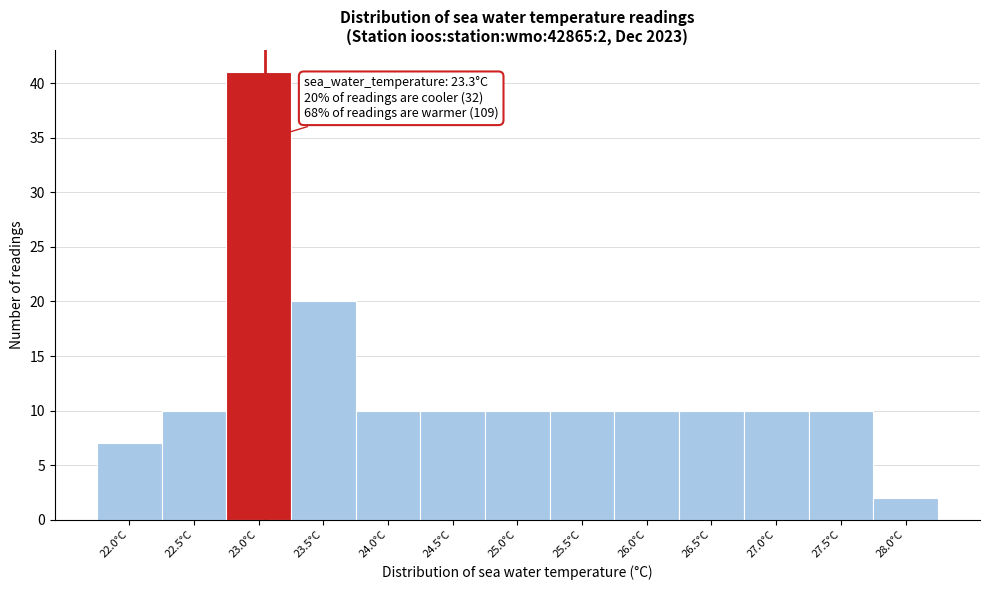

Reading right to left, what are all the values shown in this chart?

28.0°C=2	27.5°C=10	27.0°C=10	26.5°C=10	26.0°C=10	25.5°C=10	25.0°C=10	24.5°C=10	24.0°C=10	23.5°C=20	23.0°C=41	22.5°C=10	22.0°C=7